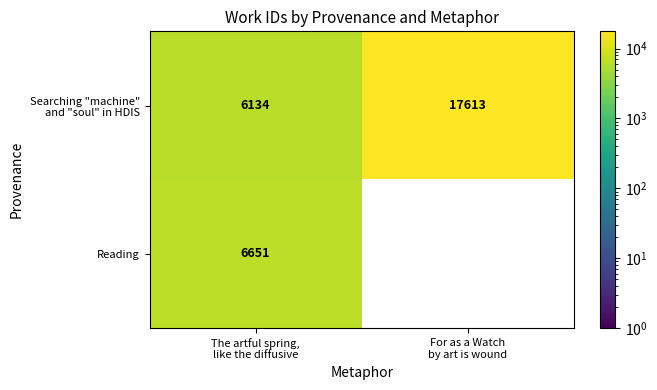

What is the total value across all series at The artful spring,
like the diffusive?

12785